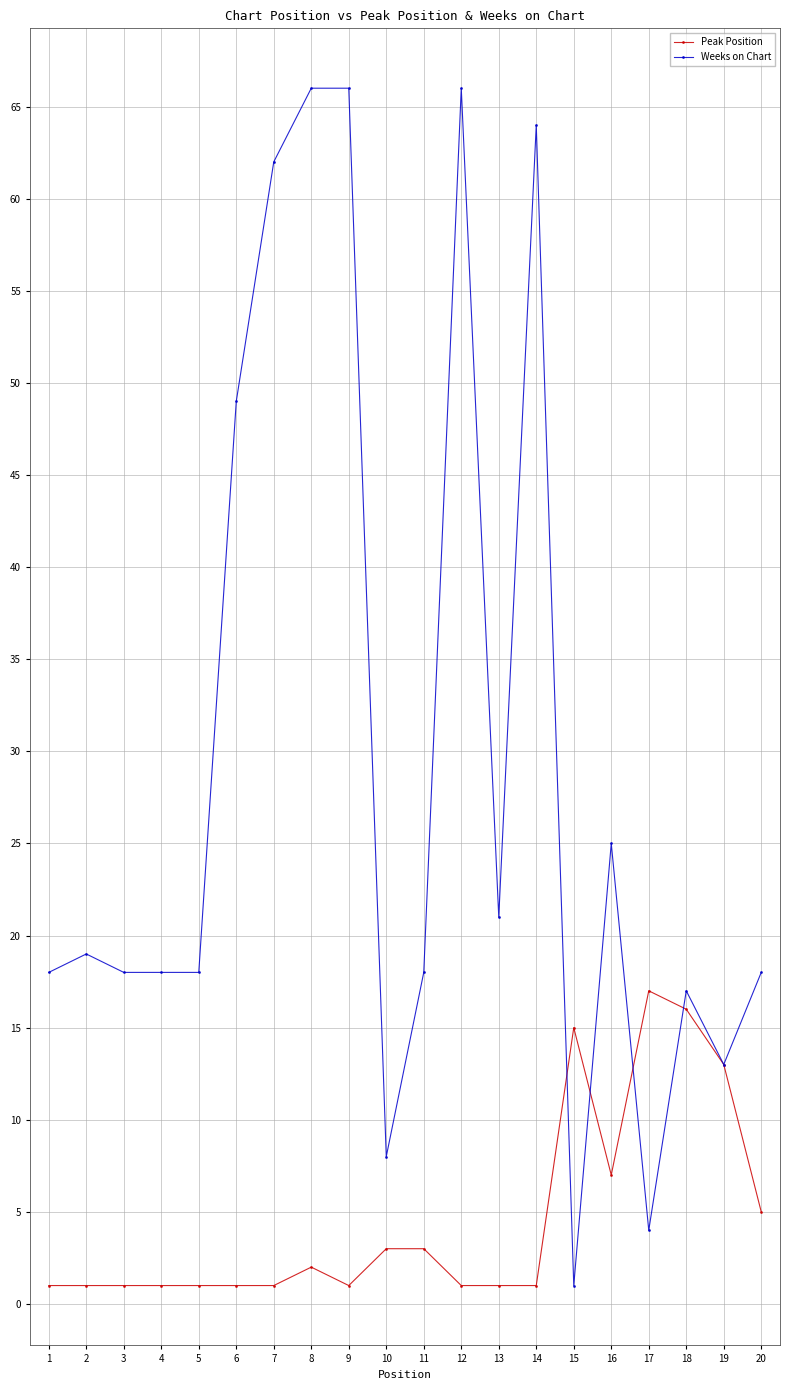

Count the number of categories in the chart.

20